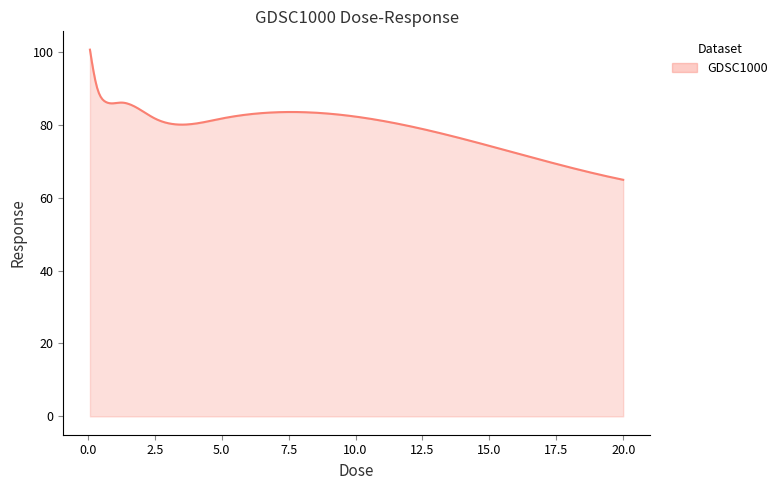

What is the maximum value shown in the chart?

100.6